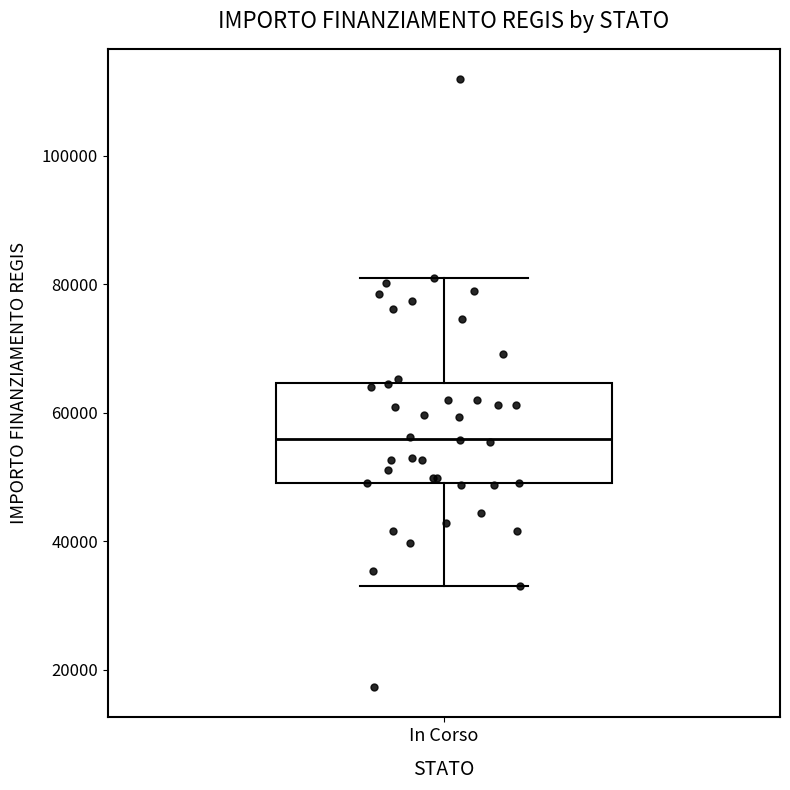

Where does the median line of the box for In Corso sit on the y-axis? The values are not printed on the chart, so give them approximately, as read against the axis.

56000